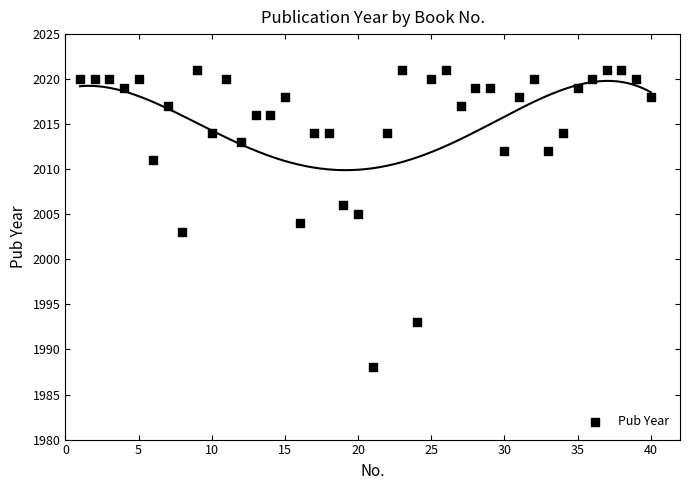

What is the range of X values (max minus min)?

39